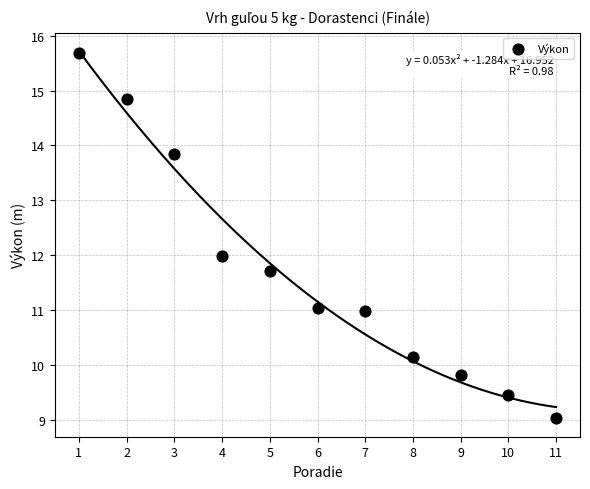

What is the average Y value?

11.7